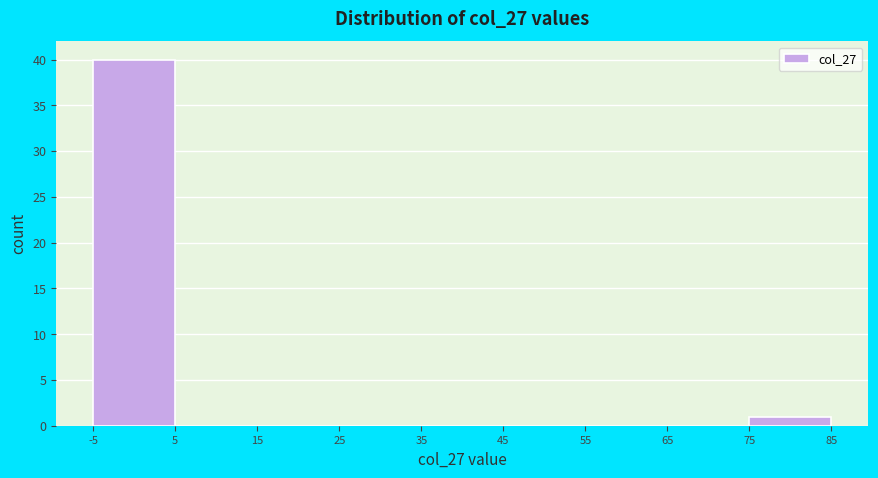

Reading left to right, transcribe this chart: for each bar, give the range it covers on the x-axis and its height. The values are not printed on the chart, so give them approximately, as read against the axis.

-5 to 5: 40
5 to 15: 0
15 to 25: 0
25 to 35: 0
35 to 45: 0
45 to 55: 0
55 to 65: 0
65 to 75: 0
75 to 85: 1